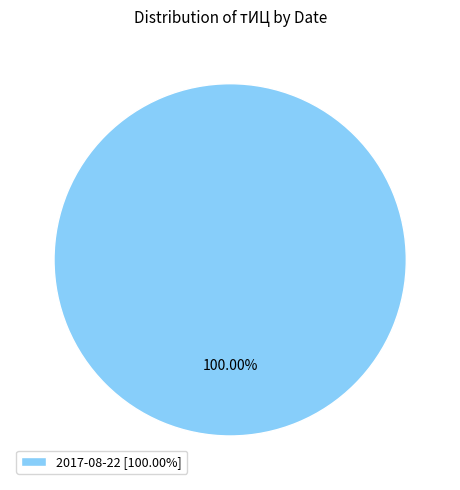

Does 2017-08-22 [100.00%] represent more than half of the total?

Yes